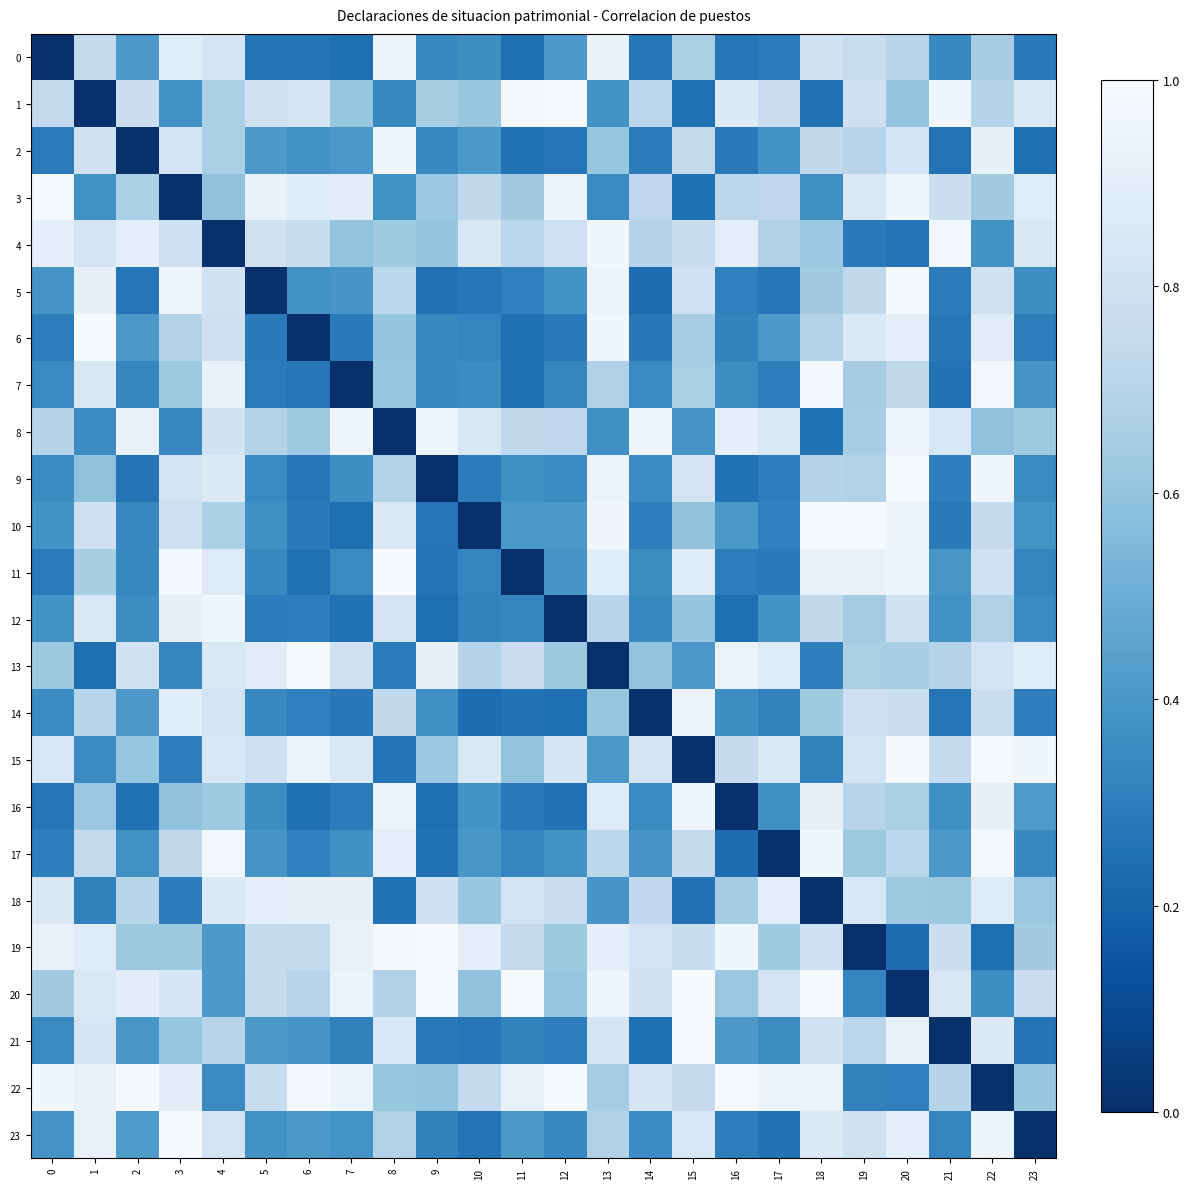

Reading left to right, list all the values displayed in this chart.

0: 0=0.0	1=0.7	2=0.4	3=0.9	4=0.8	5=0.3	6=0.3	7=0.2	8=0.9	9=0.3	10=0.4	11=0.2	12=0.4	13=0.9	14=0.3	15=0.7	16=0.3	17=0.3	18=0.8	19=0.8	20=0.7	21=0.3	22=0.6	23=0.3
1: 0=0.7	1=0.0	2=0.8	3=0.4	4=0.7	5=0.8	6=0.8	7=0.6	8=0.3	9=0.7	10=0.6	11=1.0	12=1.0	13=0.4	14=0.7	15=0.3	16=0.9	17=0.8	18=0.3	19=0.8	20=0.6	21=1.0	22=0.7	23=0.9
2: 0=0.3	1=0.8	2=0.0	3=0.8	4=0.7	5=0.4	6=0.4	7=0.4	8=1.0	9=0.3	10=0.4	11=0.3	12=0.3	13=0.6	14=0.3	15=0.7	16=0.3	17=0.4	18=0.7	19=0.7	20=0.8	21=0.3	22=0.9	23=0.2
3: 0=1.0	1=0.4	2=0.7	3=0.0	4=0.6	5=0.9	6=0.9	7=0.9	8=0.4	9=0.6	10=0.7	11=0.6	12=0.9	13=0.3	14=0.7	15=0.2	16=0.7	17=0.7	18=0.4	19=0.9	20=1.0	21=0.8	22=0.6	23=0.9
4: 0=0.9	1=0.8	2=0.9	3=0.8	4=0.0	5=0.8	6=0.8	7=0.6	8=0.6	9=0.6	10=0.9	11=0.7	12=0.8	13=1.0	14=0.7	15=0.8	16=0.9	17=0.7	18=0.6	19=0.3	20=0.3	21=1.0	22=0.4	23=0.9
5: 0=0.4	1=0.9	2=0.3	3=1.0	4=0.8	5=0.0	6=0.4	7=0.4	8=0.7	9=0.3	10=0.3	11=0.3	12=0.4	13=0.9	14=0.2	15=0.8	16=0.3	17=0.3	18=0.6	19=0.7	20=1.0	21=0.3	22=0.8	23=0.4
6: 0=0.3	1=1.0	2=0.4	3=0.7	4=0.8	5=0.3	6=0.0	7=0.3	8=0.6	9=0.3	10=0.3	11=0.2	12=0.3	13=1.0	14=0.3	15=0.6	16=0.3	17=0.4	18=0.7	19=0.9	20=0.9	21=0.3	22=0.9	23=0.3
7: 0=0.3	1=0.9	2=0.3	3=0.6	4=0.9	5=0.3	6=0.3	7=0.0	8=0.6	9=0.3	10=0.4	11=0.2	12=0.3	13=0.7	14=0.3	15=0.7	16=0.4	17=0.3	18=1.0	19=0.6	20=0.7	21=0.3	22=1.0	23=0.4
8: 0=0.7	1=0.4	2=0.9	3=0.3	4=0.8	5=0.7	6=0.6	7=1.0	8=0.0	9=1.0	10=0.9	11=0.7	12=0.7	13=0.4	14=1.0	15=0.4	16=0.9	17=0.9	18=0.3	19=0.7	20=1.0	21=0.8	22=0.6	23=0.6
9: 0=0.4	1=0.6	2=0.3	3=0.8	4=0.9	5=0.4	6=0.3	7=0.4	8=0.7	9=0.0	10=0.3	11=0.4	12=0.4	13=0.9	14=0.4	15=0.8	16=0.3	17=0.3	18=0.7	19=0.7	20=1.0	21=0.3	22=1.0	23=0.3
10: 0=0.4	1=0.8	2=0.3	3=0.8	4=0.7	5=0.4	6=0.3	7=0.2	8=0.9	9=0.3	10=0.0	11=0.4	12=0.4	13=1.0	14=0.3	15=0.6	16=0.4	17=0.3	18=1.0	19=1.0	20=0.9	21=0.3	22=0.7	23=0.4
11: 0=0.3	1=0.7	2=0.3	3=1.0	4=0.9	5=0.3	6=0.3	7=0.3	8=1.0	9=0.3	10=0.3	11=0.0	12=0.4	13=0.9	14=0.4	15=0.9	16=0.3	17=0.3	18=0.9	19=0.9	20=0.9	21=0.4	22=0.8	23=0.3
12: 0=0.4	1=0.9	2=0.4	3=0.9	4=1.0	5=0.3	6=0.3	7=0.3	8=0.8	9=0.2	10=0.3	11=0.3	12=0.0	13=0.7	14=0.3	15=0.6	16=0.2	17=0.4	18=0.7	19=0.6	20=0.8	21=0.4	22=0.7	23=0.3
13: 0=0.6	1=0.2	2=0.8	3=0.3	4=0.9	5=0.9	6=1.0	7=0.8	8=0.3	9=0.9	10=0.7	11=0.8	12=0.6	13=0.0	14=0.6	15=0.4	16=0.9	17=0.9	18=0.3	19=0.7	20=0.7	21=0.7	22=0.8	23=0.9
14: 0=0.4	1=0.7	2=0.4	3=0.9	4=0.8	5=0.3	6=0.3	7=0.3	8=0.7	9=0.4	10=0.2	11=0.3	12=0.2	13=0.6	14=0.0	15=0.9	16=0.4	17=0.3	18=0.6	19=0.8	20=0.8	21=0.3	22=0.8	23=0.3
15: 0=0.8	1=0.3	2=0.6	3=0.3	4=0.8	5=0.8	6=0.9	7=0.9	8=0.3	9=0.6	10=0.9	11=0.6	12=0.8	13=0.4	14=0.8	15=0.0	16=0.7	17=0.9	18=0.3	19=0.8	20=1.0	21=0.7	22=1.0	23=1.0
16: 0=0.3	1=0.6	2=0.3	3=0.6	4=0.6	5=0.4	6=0.2	7=0.3	8=0.9	9=0.2	10=0.4	11=0.3	12=0.3	13=0.9	14=0.3	15=1.0	16=0.0	17=0.4	18=0.9	19=0.7	20=0.7	21=0.4	22=0.9	23=0.4
17: 0=0.3	1=0.7	2=0.4	3=0.7	4=1.0	5=0.4	6=0.3	7=0.4	8=0.9	9=0.3	10=0.4	11=0.3	12=0.4	13=0.7	14=0.4	15=0.7	16=0.2	17=0.0	18=1.0	19=0.6	20=0.7	21=0.4	22=1.0	23=0.3
18: 0=0.8	1=0.3	2=0.7	3=0.3	4=0.9	5=0.9	6=0.9	7=0.9	8=0.3	9=0.8	10=0.6	11=0.8	12=0.8	13=0.4	14=0.7	15=0.3	16=0.6	17=0.9	18=0.0	19=0.8	20=0.6	21=0.6	22=0.9	23=0.6
19: 0=0.9	1=0.9	2=0.6	3=0.6	4=0.4	5=0.7	6=0.7	7=0.9	8=1.0	9=1.0	10=0.9	11=0.7	12=0.6	13=0.9	14=0.8	15=0.8	16=1.0	17=0.6	18=0.8	19=0.0	20=0.2	21=0.8	22=0.2	23=0.6
20: 0=0.6	1=0.9	2=0.9	3=0.8	4=0.4	5=0.7	6=0.7	7=0.9	8=0.7	9=1.0	10=0.6	11=1.0	12=0.6	13=1.0	14=0.8	15=1.0	16=0.6	17=0.8	18=1.0	19=0.3	20=0.0	21=0.8	22=0.4	23=0.8
21: 0=0.3	1=0.8	2=0.4	3=0.6	4=0.7	5=0.4	6=0.4	7=0.3	8=0.8	9=0.3	10=0.3	11=0.3	12=0.3	13=0.8	14=0.2	15=1.0	16=0.4	17=0.4	18=0.8	19=0.7	20=0.9	21=0.0	22=0.9	23=0.3
22: 0=1.0	1=0.9	2=1.0	3=0.9	4=0.3	5=0.8	6=1.0	7=0.9	8=0.6	9=0.6	10=0.7	11=0.9	12=1.0	13=0.7	14=0.8	15=0.7	16=1.0	17=0.9	18=0.9	19=0.3	20=0.3	21=0.7	22=0.0	23=0.6
23: 0=0.4	1=0.9	2=0.4	3=1.0	4=0.8	5=0.4	6=0.4	7=0.4	8=0.7	9=0.3	10=0.3	11=0.4	12=0.3	13=0.7	14=0.4	15=0.8	16=0.3	17=0.3	18=0.9	19=0.8	20=0.9	21=0.3	22=0.9	23=0.0